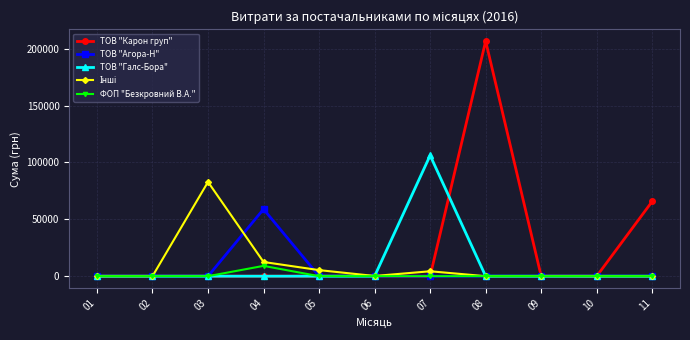

At which label does ТОВ "Карон груп" reach its peak?

08